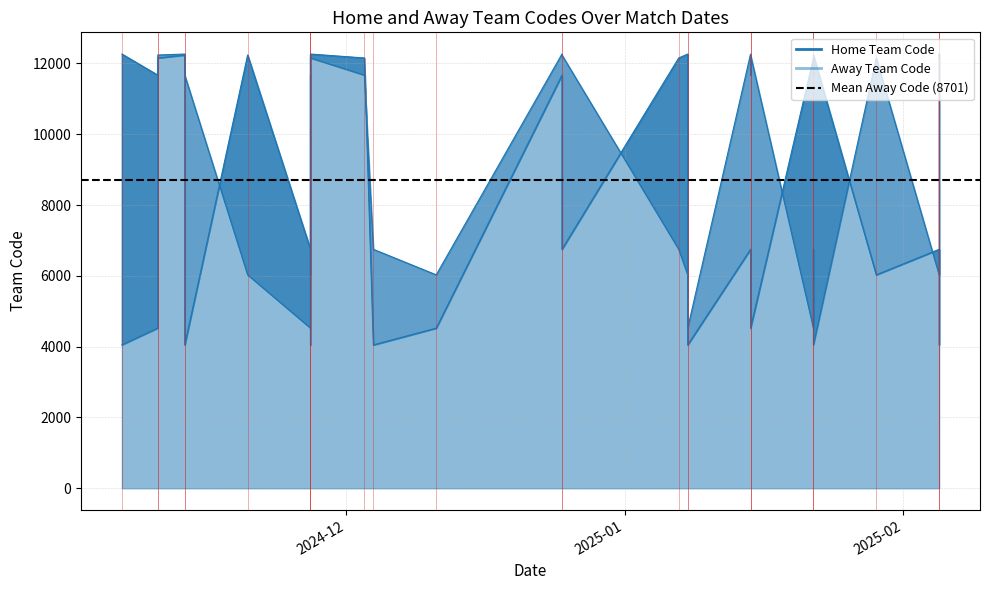

What is the sum of the Away Team Code values at 25-12-2024 and 29-01-2025?

17696